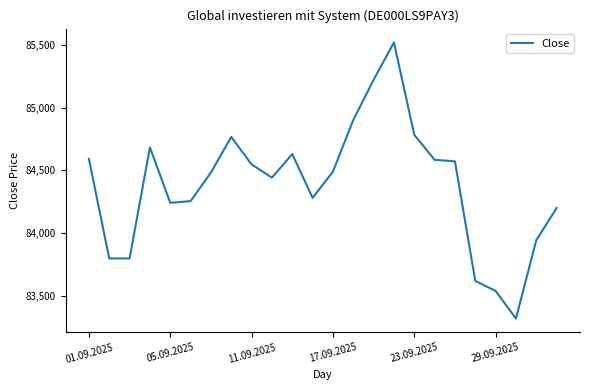

What is the minimum value shown in the chart?

83320